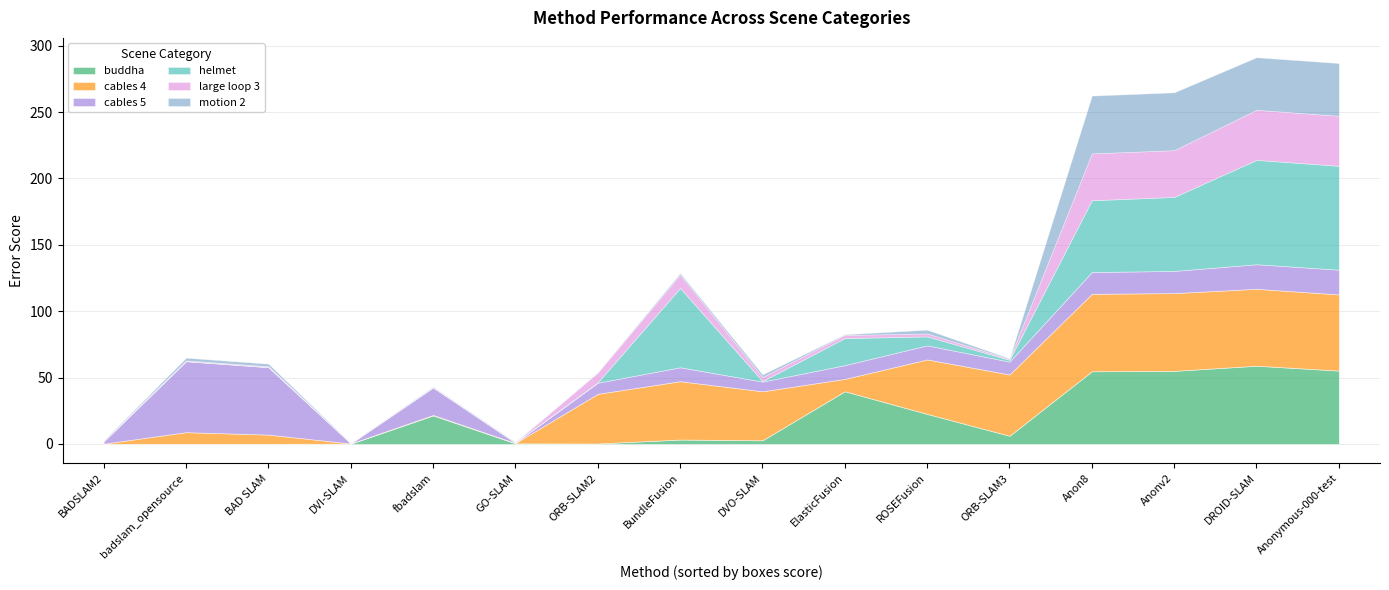

Reading left to right, extract all data points from this chart.

buddha: 0.1	0.1	0.1	0.2	21.5	0.4	0.3	3.3	2.7	39.7	22.6	6.2	54.7	55.1	58.9	55.3
cables 4: 0.1	8.8	6.9	0.2	0.4	0.3	37.4	44.0	36.9	9.3	41.0	46.2	58.4	58.6	58.0	57.4
cables 5: 1.7	53.4	50.8	0.1	20.6	0.2	8.4	10.5	7.3	10.4	10.6	9.7	16.4	16.7	18.5	18.6
helmet: 0.3	0.1	0.1	0.2	0.2	0.2	0.3	59.8	0.4	20.4	6.7	1.4	54.1	55.7	78.6	78.2
large loop 3: 0.4	0.5	0.6	0.1	0.4	0.1	7.5	10.0	3.1	2.3	2.2	0.8	35.3	35.2	37.7	37.7
motion 2: 0.2	2.0	1.9	0.1	0.2	0.2	0.2	1.2	1.9	0.5	2.8	0.4	43.5	43.6	39.6	39.7